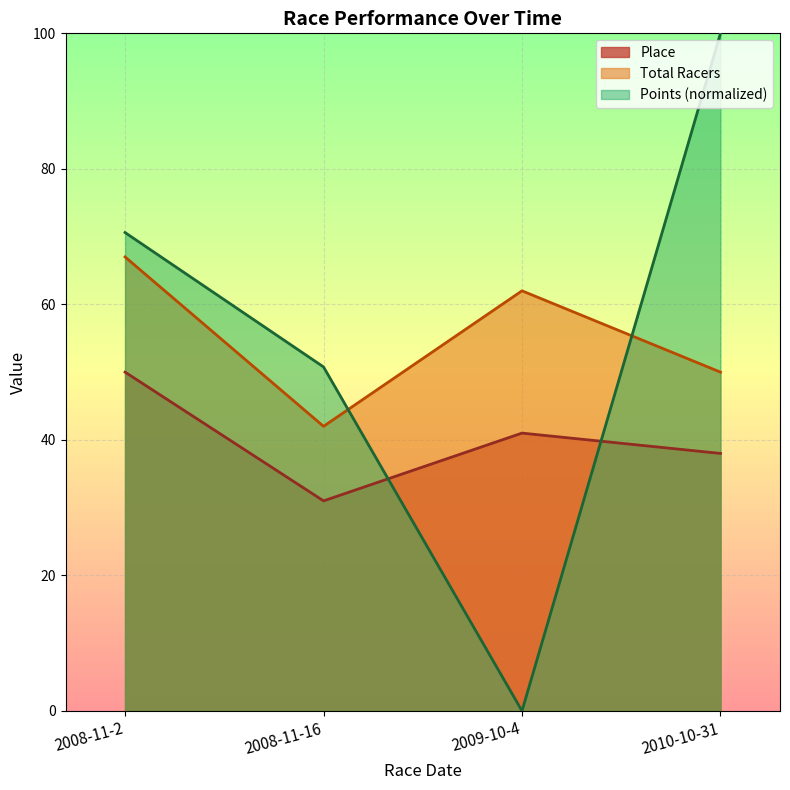

The value of Total Racers at 2009-10-4 is 62.0. True or false?

True